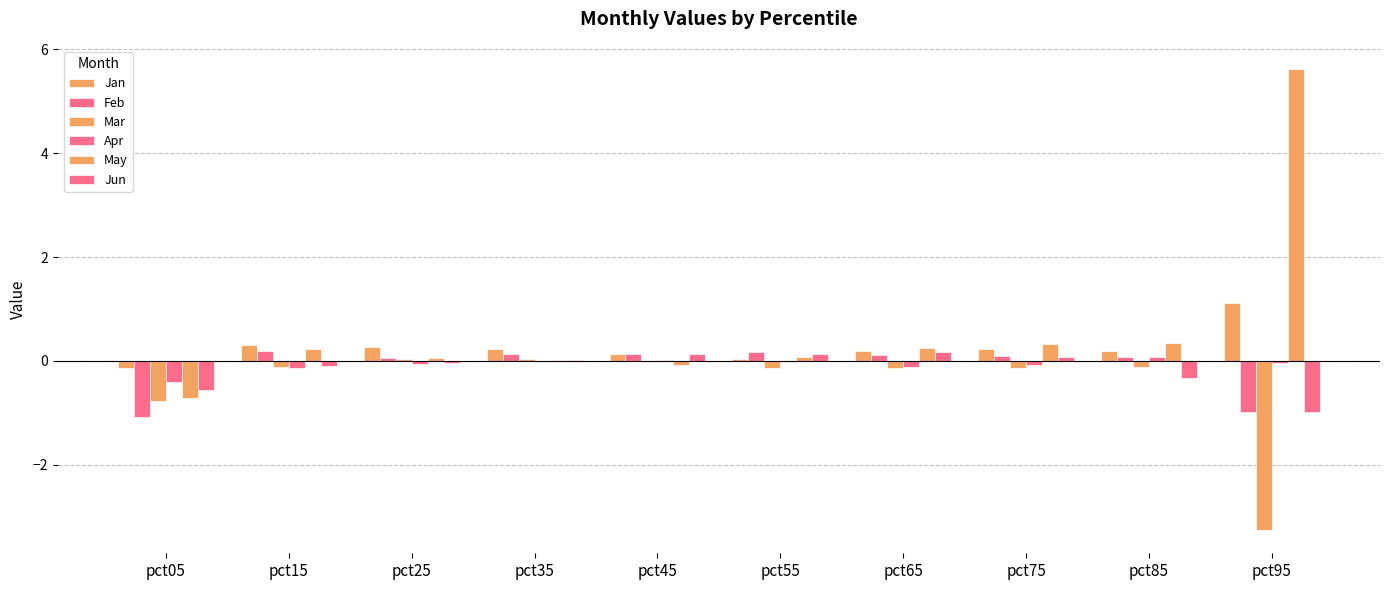

Reading left to right, what are all the values shown in this chart?

Jan: pct05=-0.1	pct15=0.3	pct25=0.3	pct35=0.2	pct45=0.1	pct55=0.0	pct65=0.2	pct75=0.2	pct85=0.2	pct95=1.1
Feb: pct05=-1.1	pct15=0.2	pct25=0.1	pct35=0.1	pct45=0.1	pct55=0.2	pct65=0.1	pct75=0.1	pct85=0.1	pct95=-1.0
Mar: pct05=-0.8	pct15=-0.1	pct25=0.0	pct35=0.0	pct45=-0.0	pct55=-0.1	pct65=-0.1	pct75=-0.1	pct85=-0.1	pct95=-3.3
Apr: pct05=-0.4	pct15=-0.1	pct25=-0.1	pct35=-0.0	pct45=0.0	pct55=-0.0	pct65=-0.1	pct75=-0.1	pct85=0.1	pct95=-0.0
May: pct05=-0.7	pct15=0.2	pct25=0.0	pct35=0.0	pct45=-0.1	pct55=0.1	pct65=0.2	pct75=0.3	pct85=0.3	pct95=5.6
Jun: pct05=-0.6	pct15=-0.1	pct25=-0.0	pct35=0.0	pct45=0.1	pct55=0.1	pct65=0.2	pct75=0.1	pct85=-0.3	pct95=-1.0